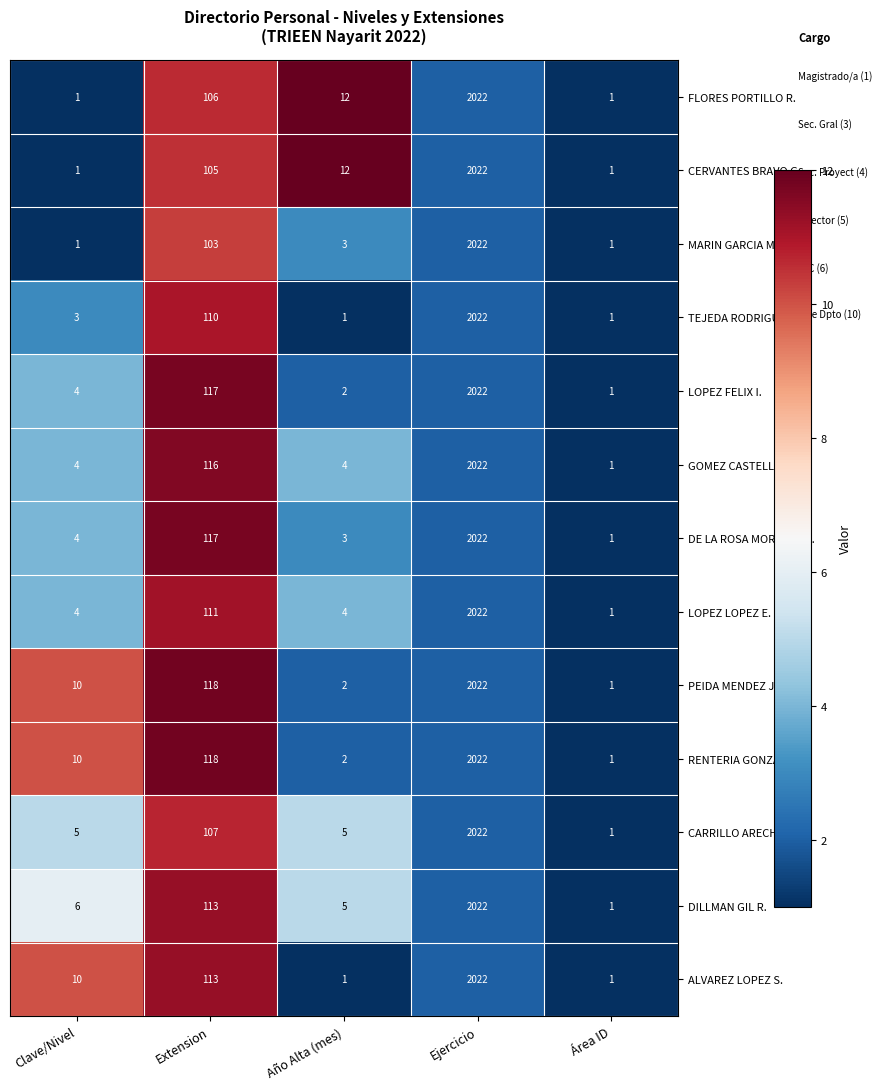

Which category has the highest value across all series?

Ejercicio